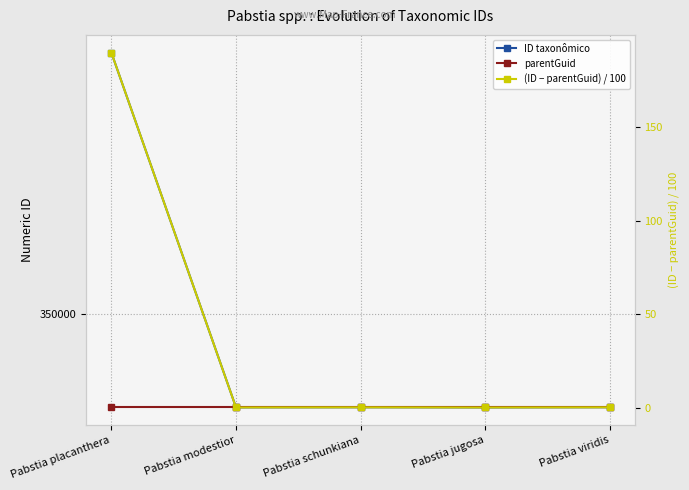

Reading left to right, what are all the values shown in this chart?

ID taxonômico: Pabstia placanthera=363997.0	Pabstia modestior=345025.0	Pabstia schunkiana=345031.0	Pabstia jugosa=345023.0	Pabstia viridis=345032.0
parentGuid: Pabstia placanthera=345020.0	Pabstia modestior=345020.0	Pabstia schunkiana=345020.0	Pabstia jugosa=345020.0	Pabstia viridis=345020.0
(ID − parentGuid) / 100: Pabstia placanthera=189.8	Pabstia modestior=0.1	Pabstia schunkiana=0.1	Pabstia jugosa=0.0	Pabstia viridis=0.1